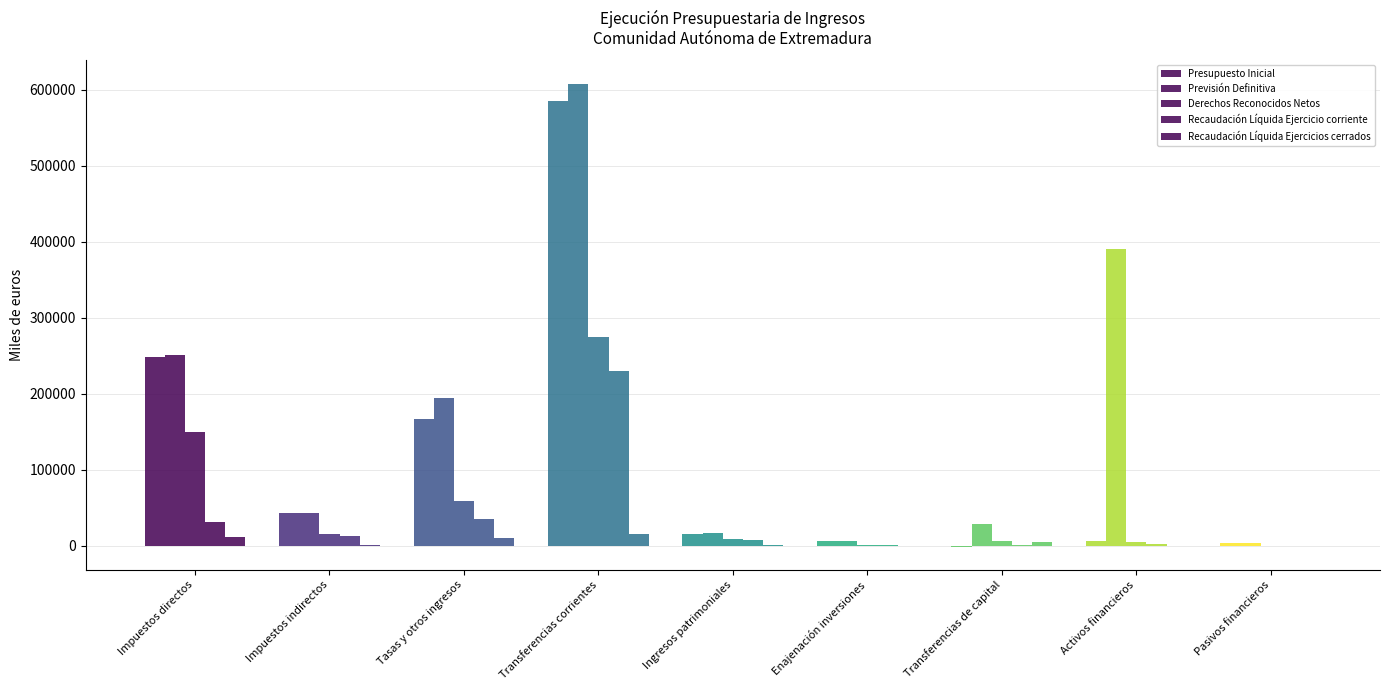

What position from the right is Enajenación inversiones?

4